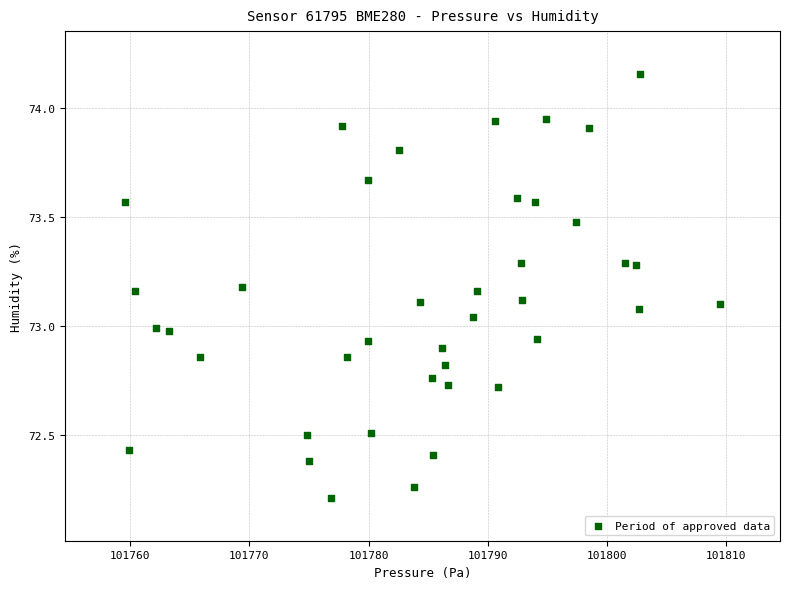

What is the range of X values (max minus min)?

49.9